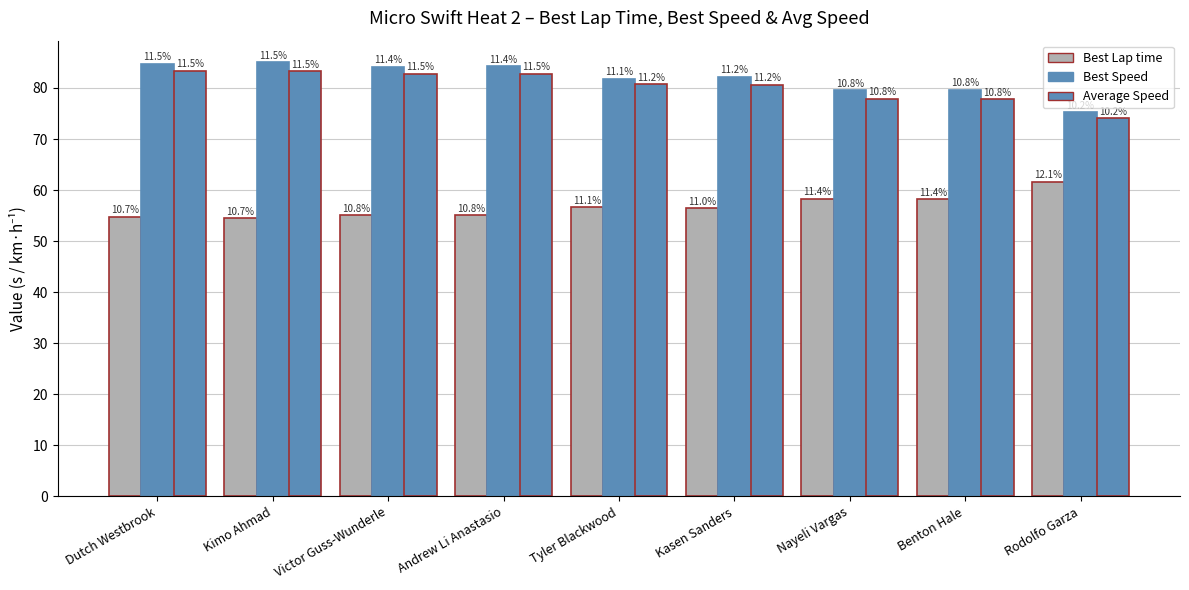

How many bars are there in each group?

3